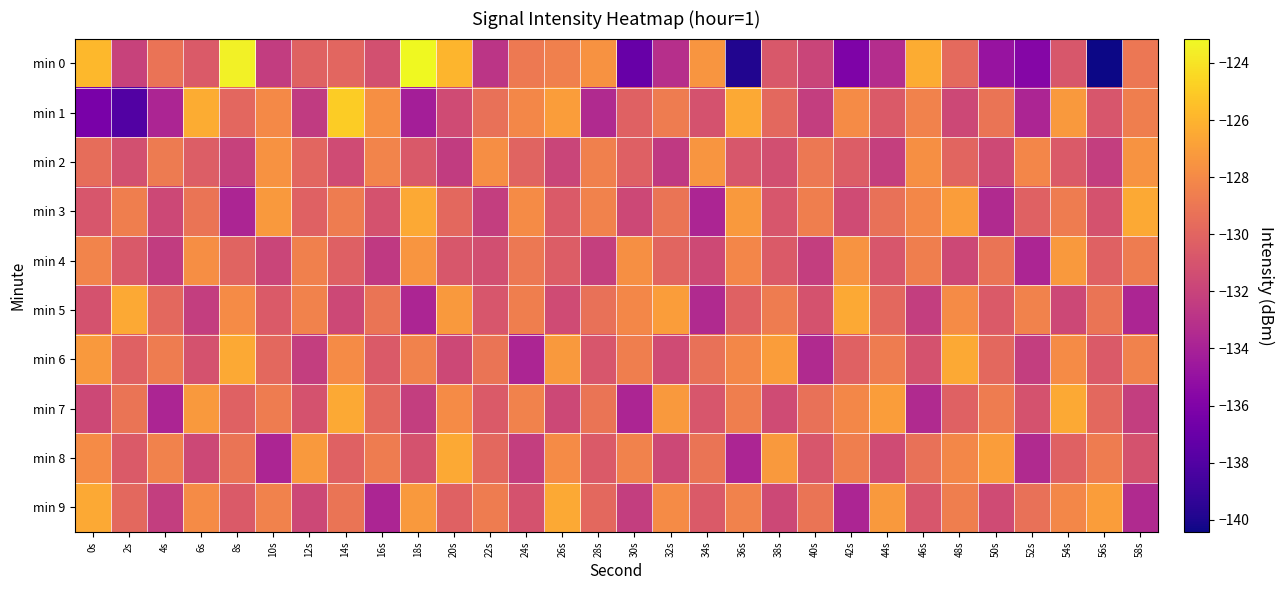

At which category is the sum across all series the highest?

54s